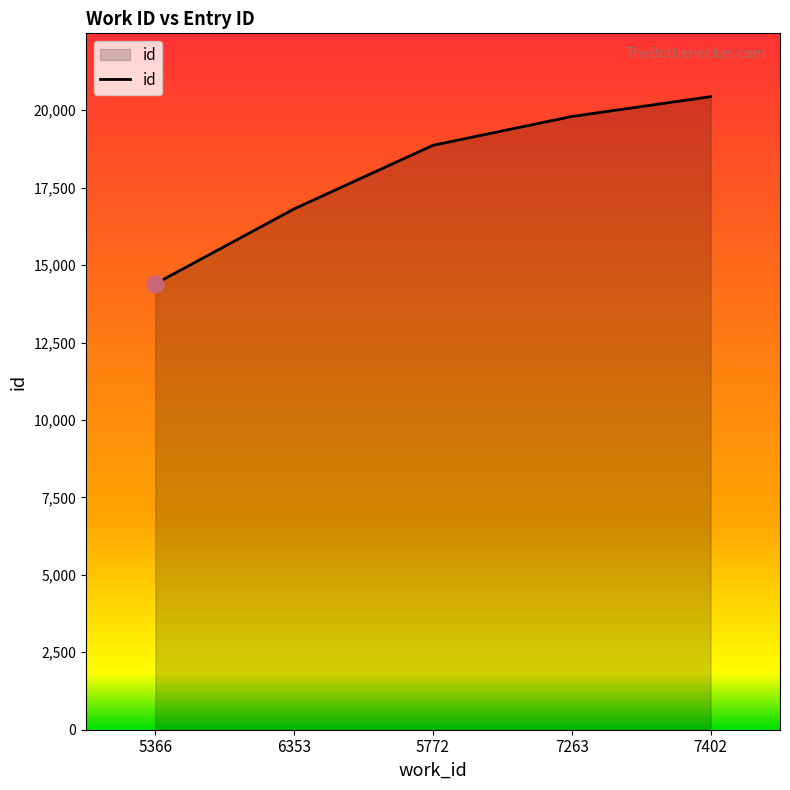

Reading left to right, transcribe all the data shown in this chart.

14396	16814	18867	19797	20438